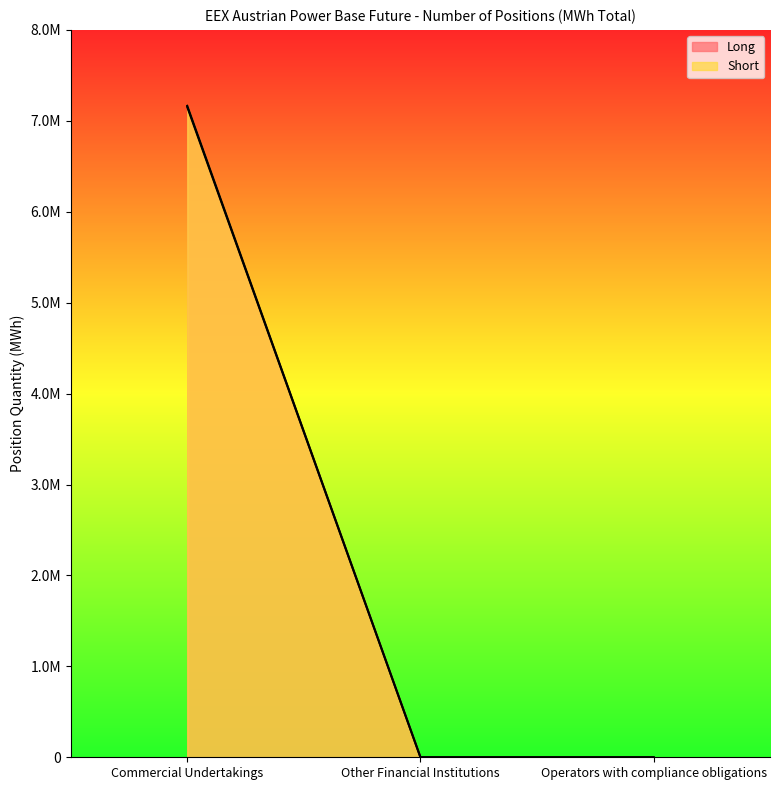

The Long series shows 0 at Operators with compliance obligations. True or false?

True